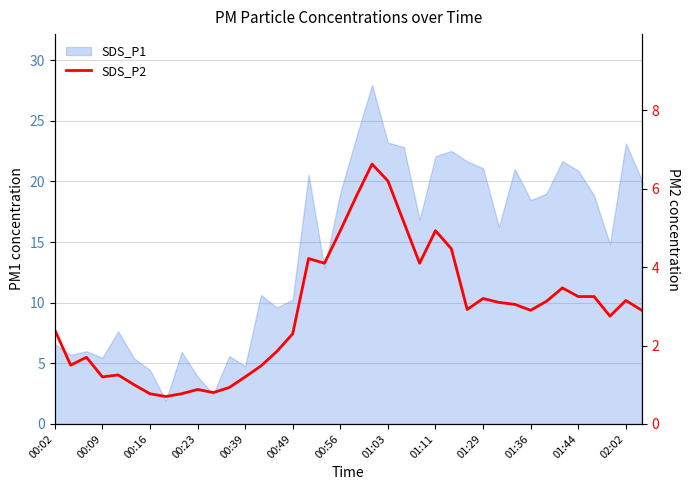

What position from the left is 37?

38